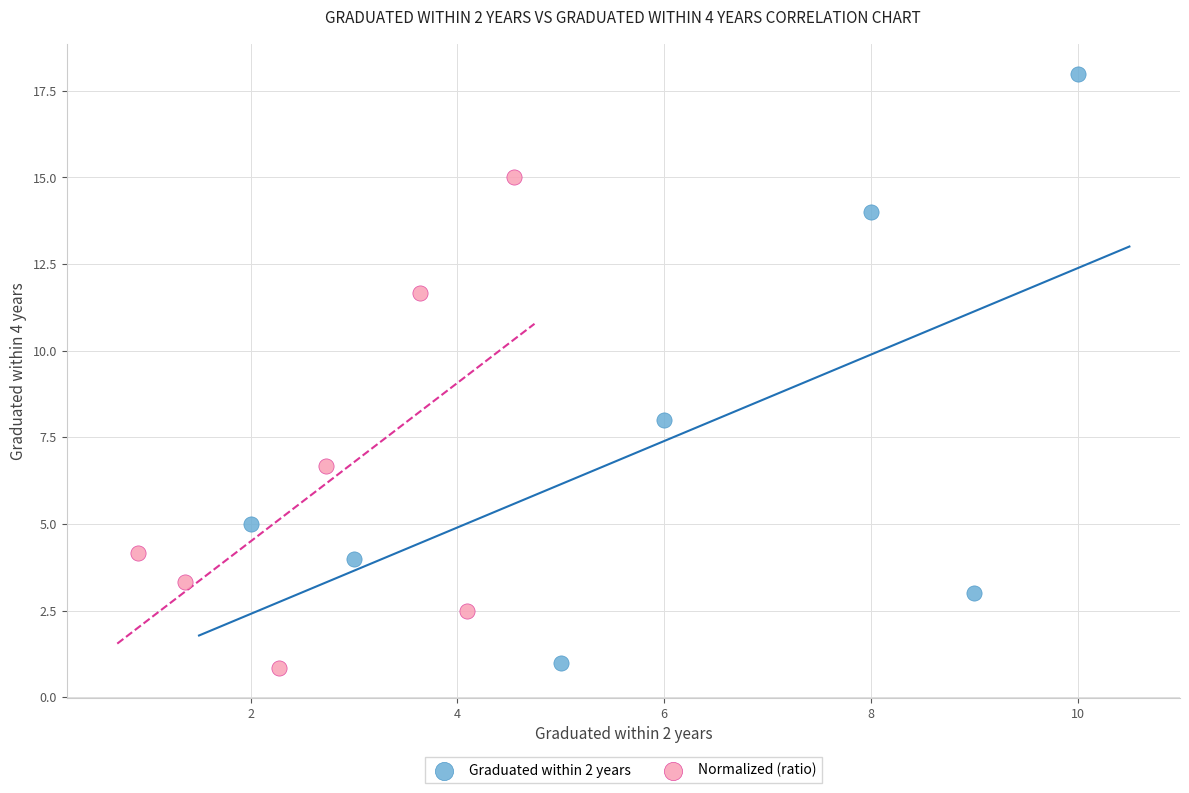

What are all the series names shown in the legend?

Graduated within 2 years, Normalized (ratio)